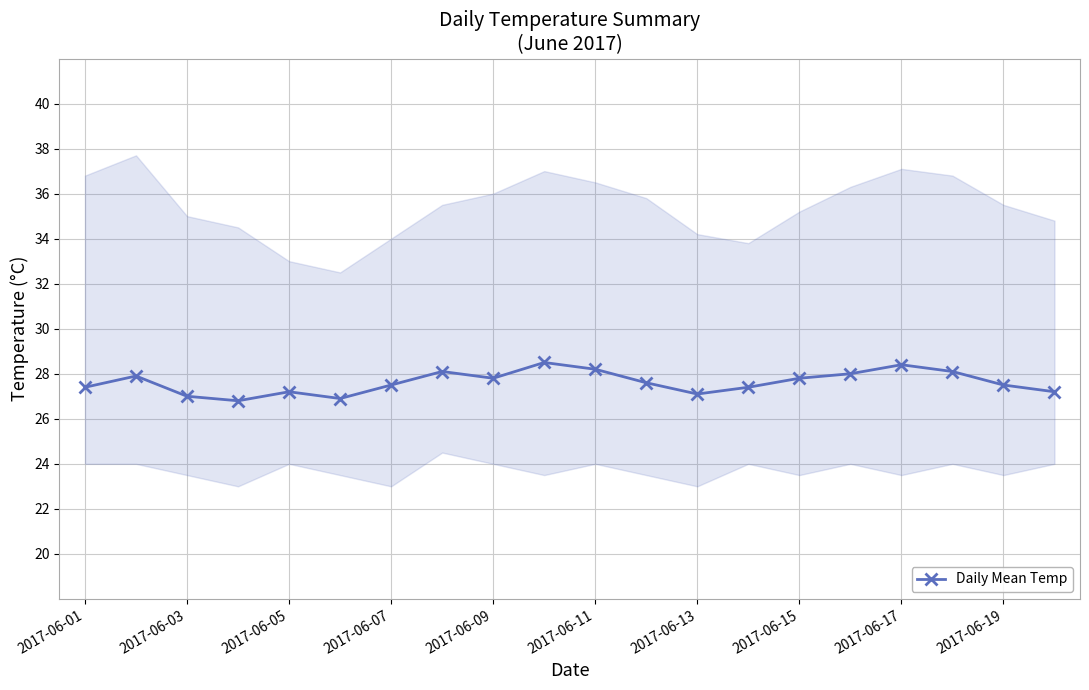

How many data points does each series have?

20